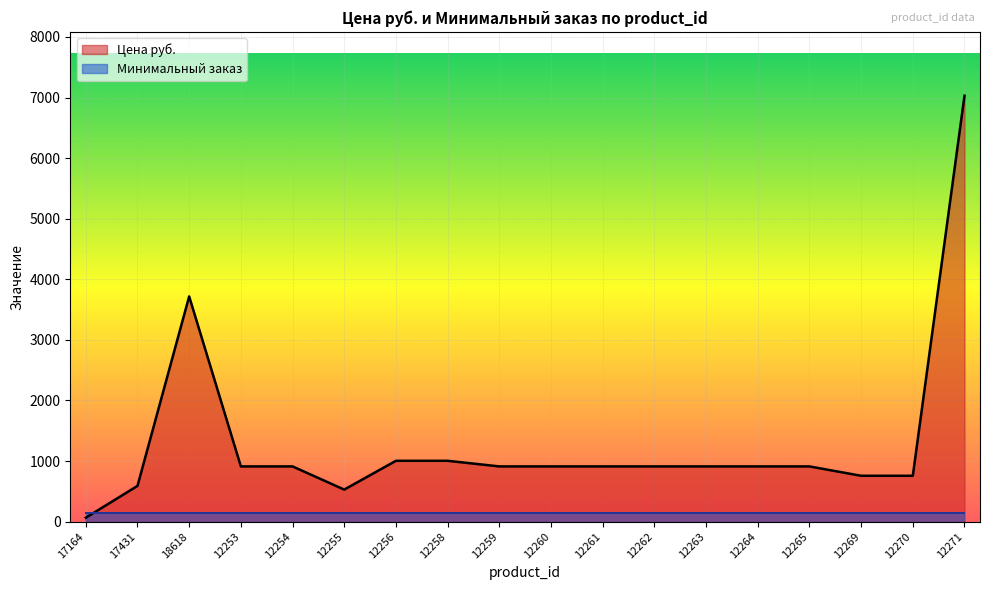

Which has a higher value, 12253 or 12259?

12253